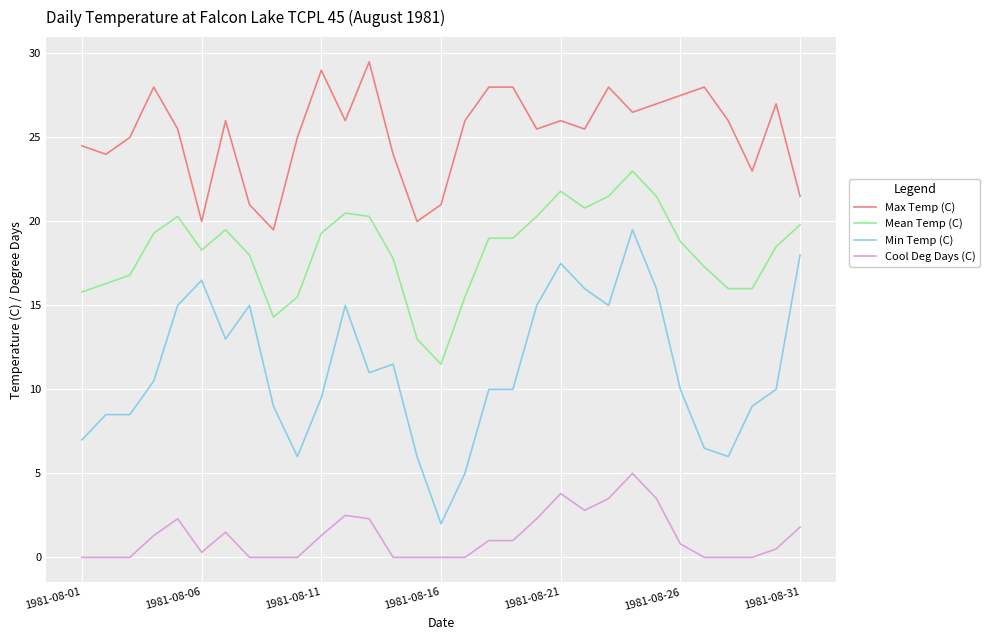

Which series has the largest total across all categories?

Max Temp (C)